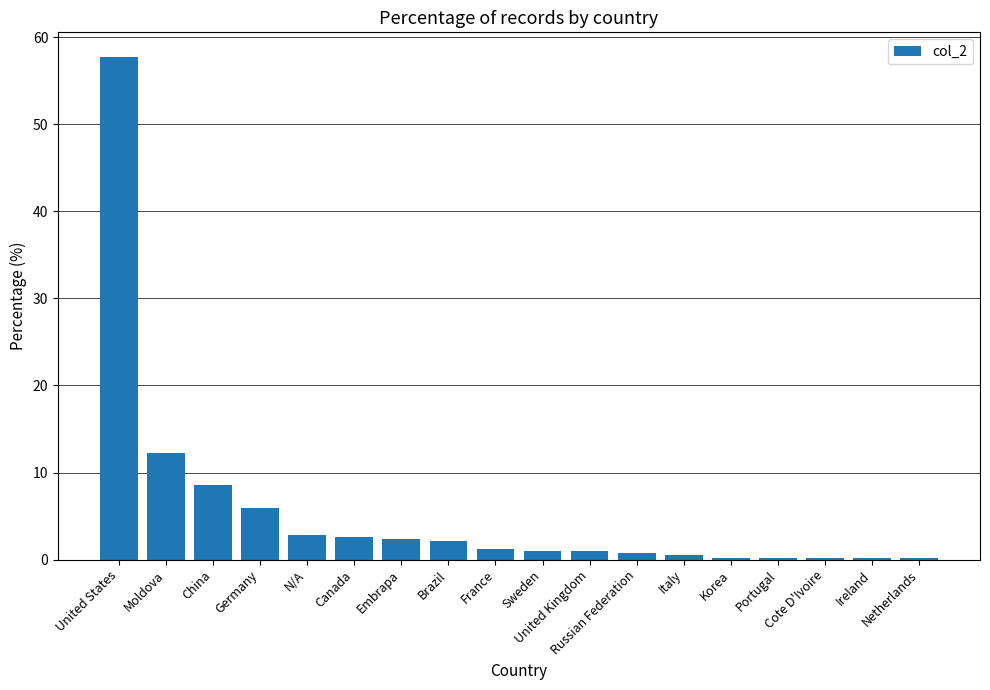

What is the average value?

5.6